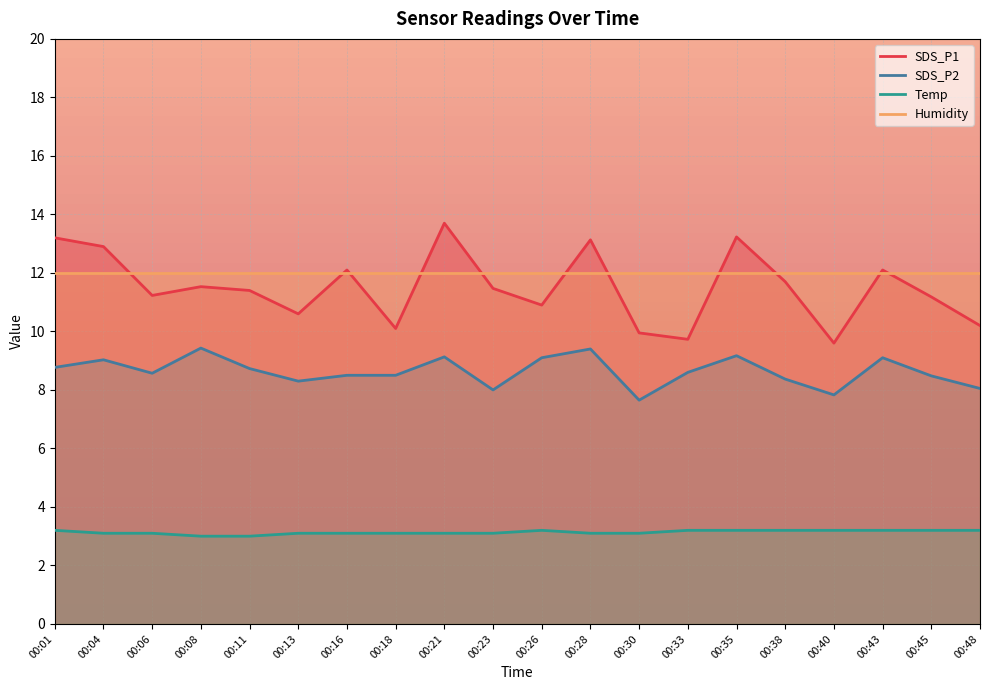

At which category does SDS_P2 reach its first local valley?

00:06